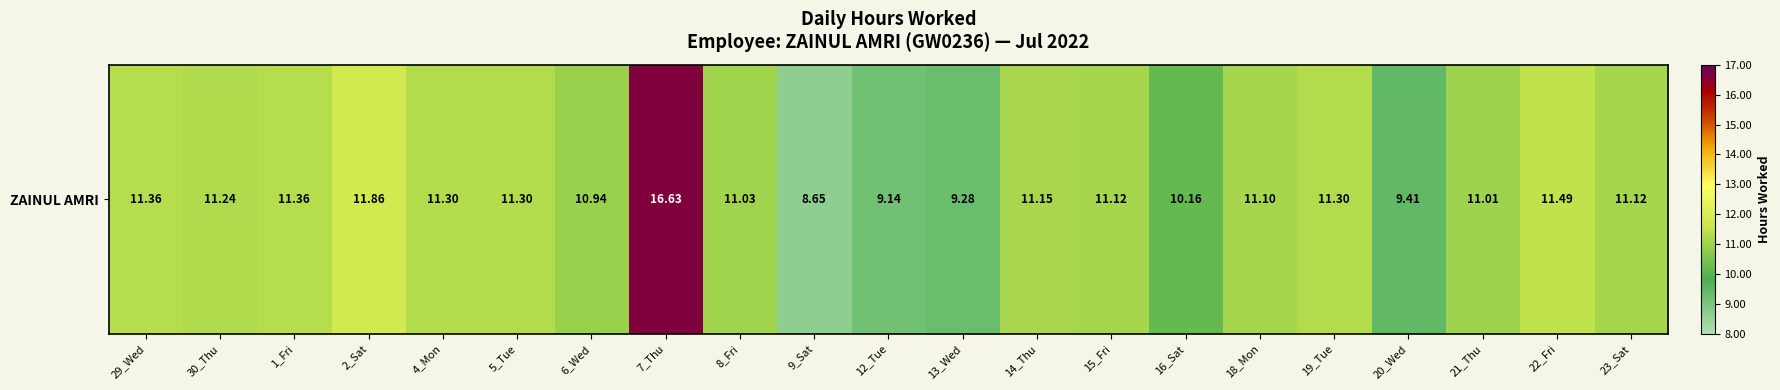

What is the ratio of the value at 22_Fri to the value at 20_Wed?

1.2